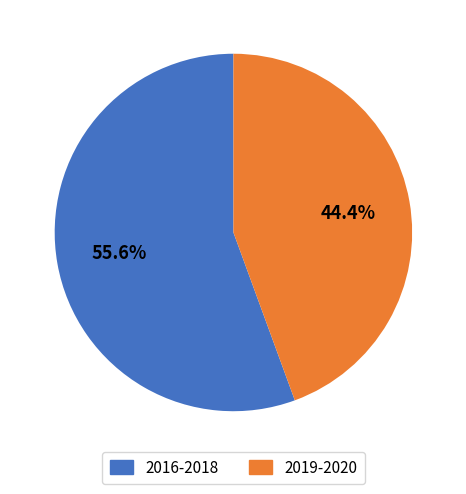

Is there a majority slice in this chart?

Yes